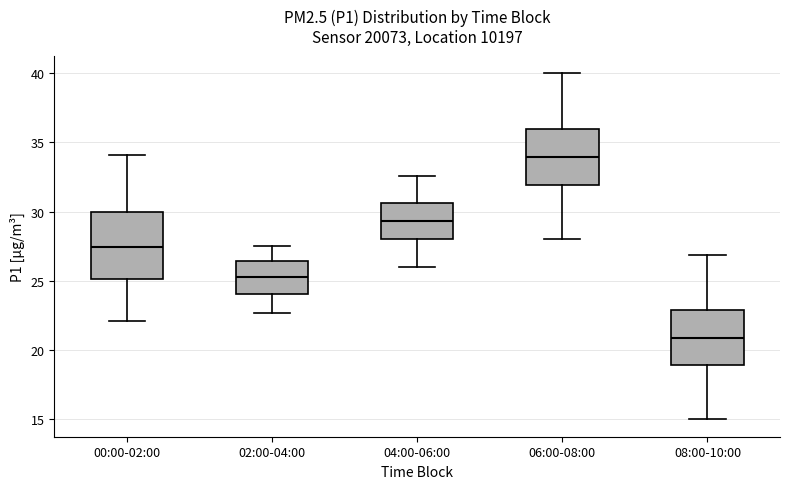

Comparing the boxes themselves (not the whiskers), which one is the tallest?

00:00-02:00